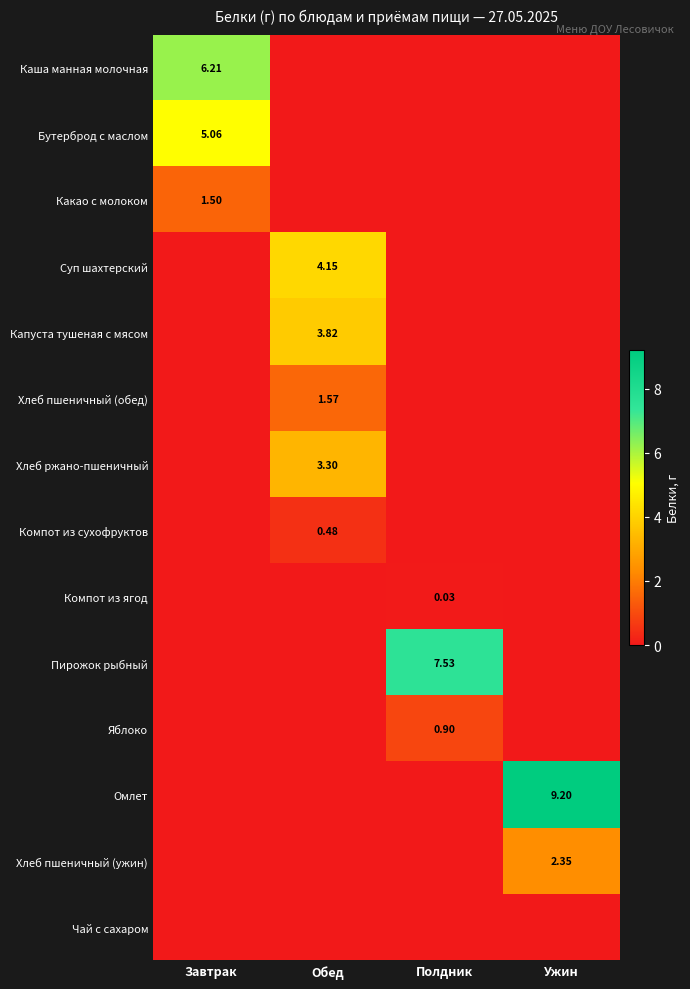

What is the spread (max minus min) of values at Завтрак?

6.2